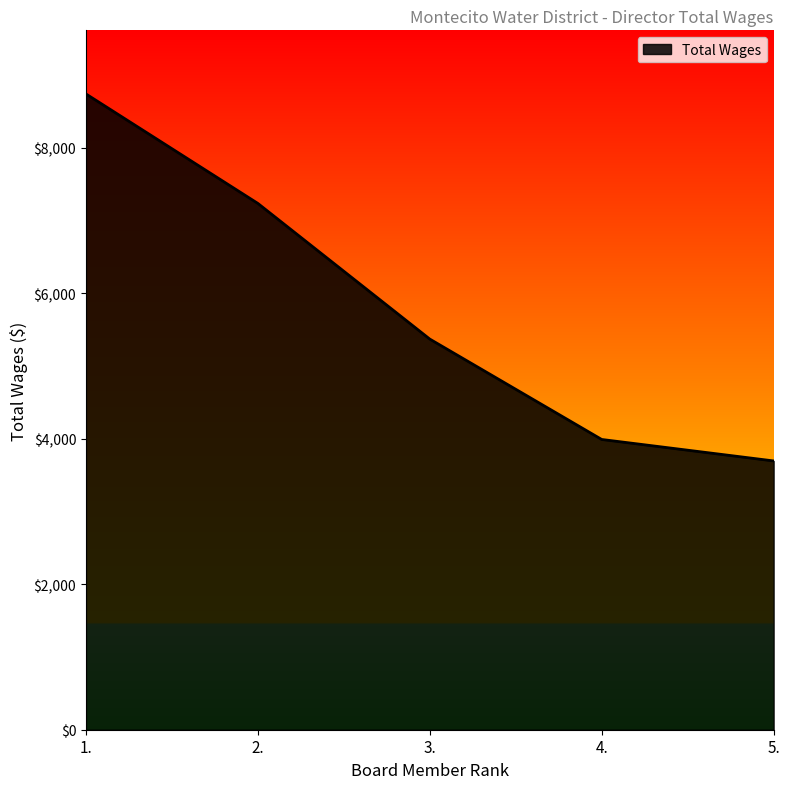

What is the change in value from 4. to 5.?

-295